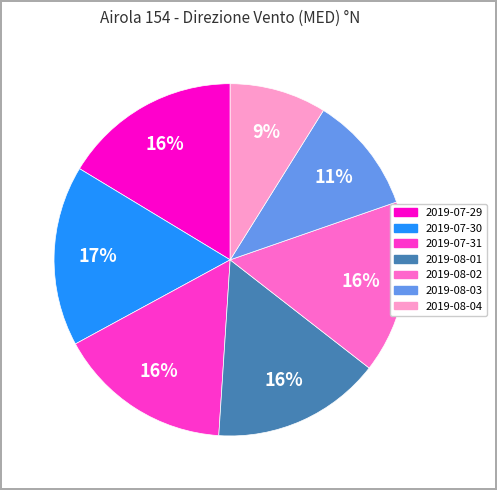

What percentage is the 2019-07-31 slice, to the nearest percent?

16%